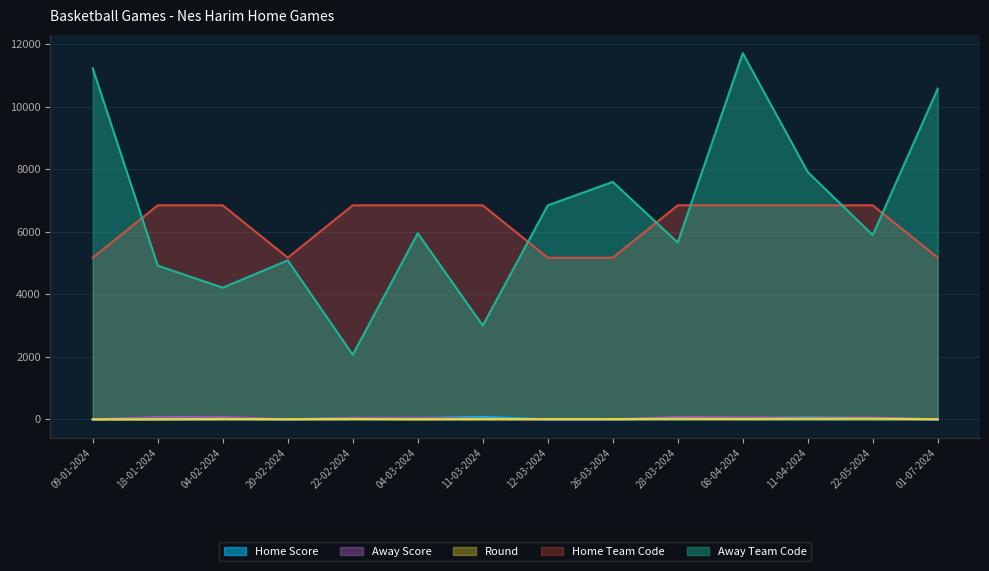

Reading right to left, transcribe all the data shown in this chart.

Home Score: 0	43	60	41	35	0	0	74	44	45	0	35	43	0
Away Score: 0	57	43	63	75	0	0	25	52	47	0	79	72	0
Round: 5	21	19	14	17	9	8	9	5	12	6	11	2	2
Home Team Code: 5175	6851	6851	6851	6851	5175	5175	6851	6851	6851	5175	6851	6851	5175
Away Team Code: 10585	5898	7915	11721	5659	7600	6850	3003	5957	2068	5090	4215	4920	11234